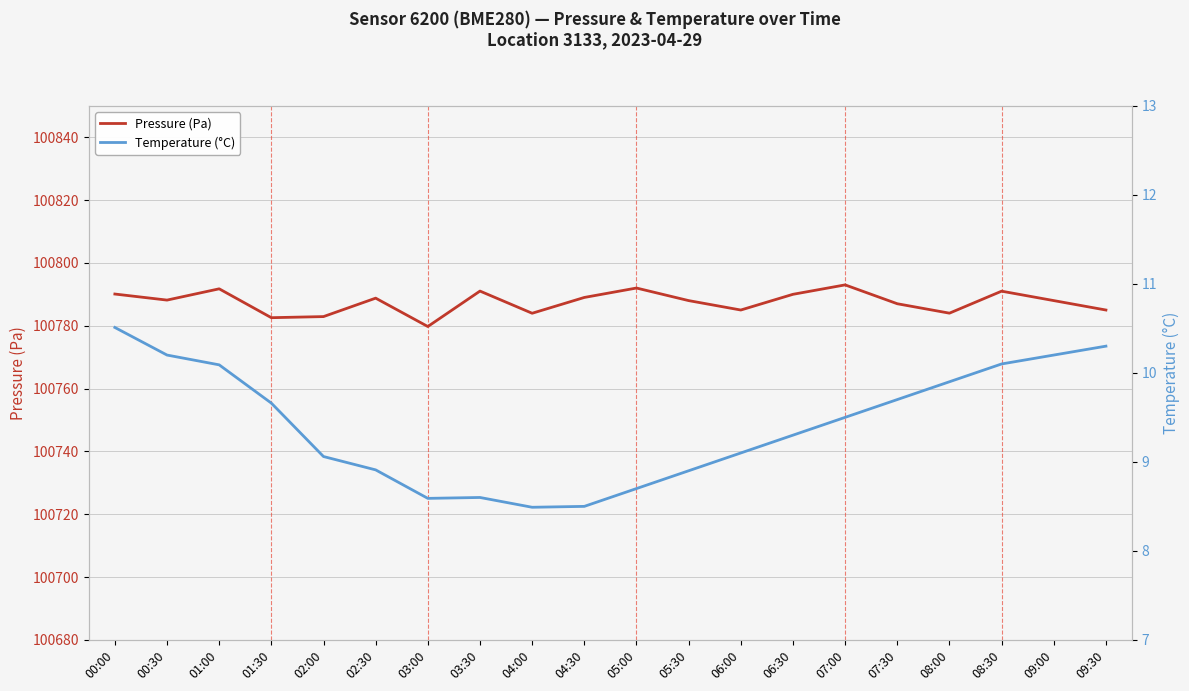

Which series changed the most between 06:30 and 07:30?

Pressure (Pa)